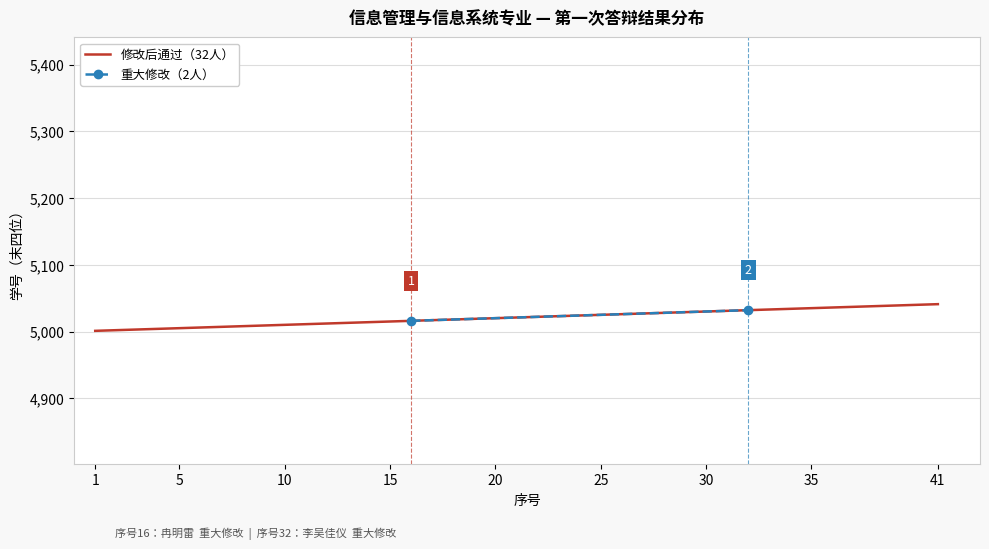

True or false: 修改后通过（32人） has a value of 5025 at 25.

True